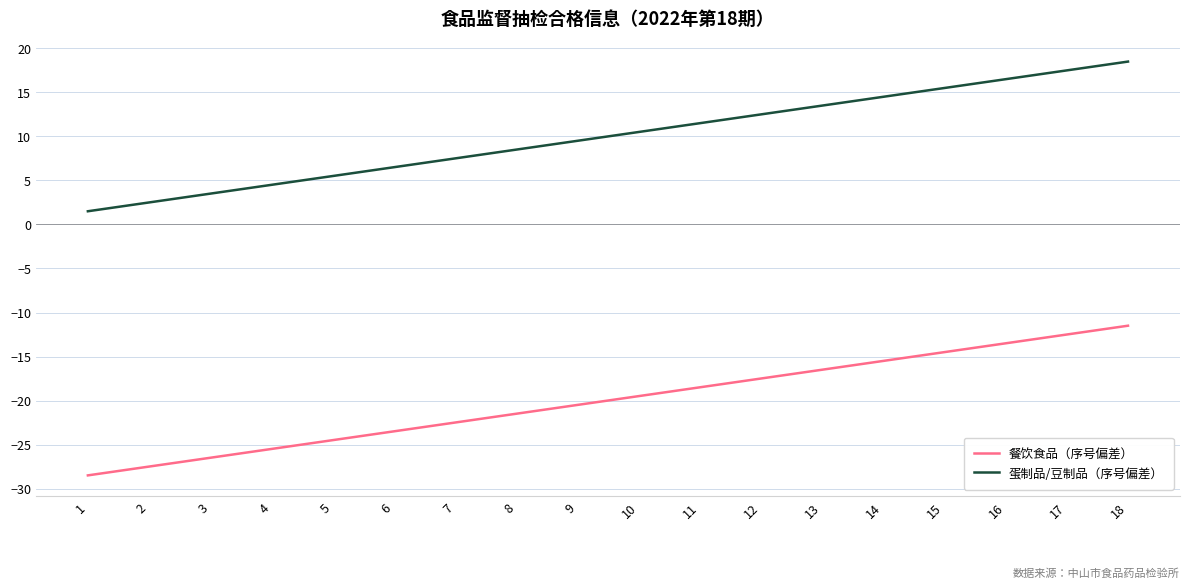

List the series in order of their peak value, lowest first.

餐饮食品（序号偏差）, 蛋制品/豆制品（序号偏差）